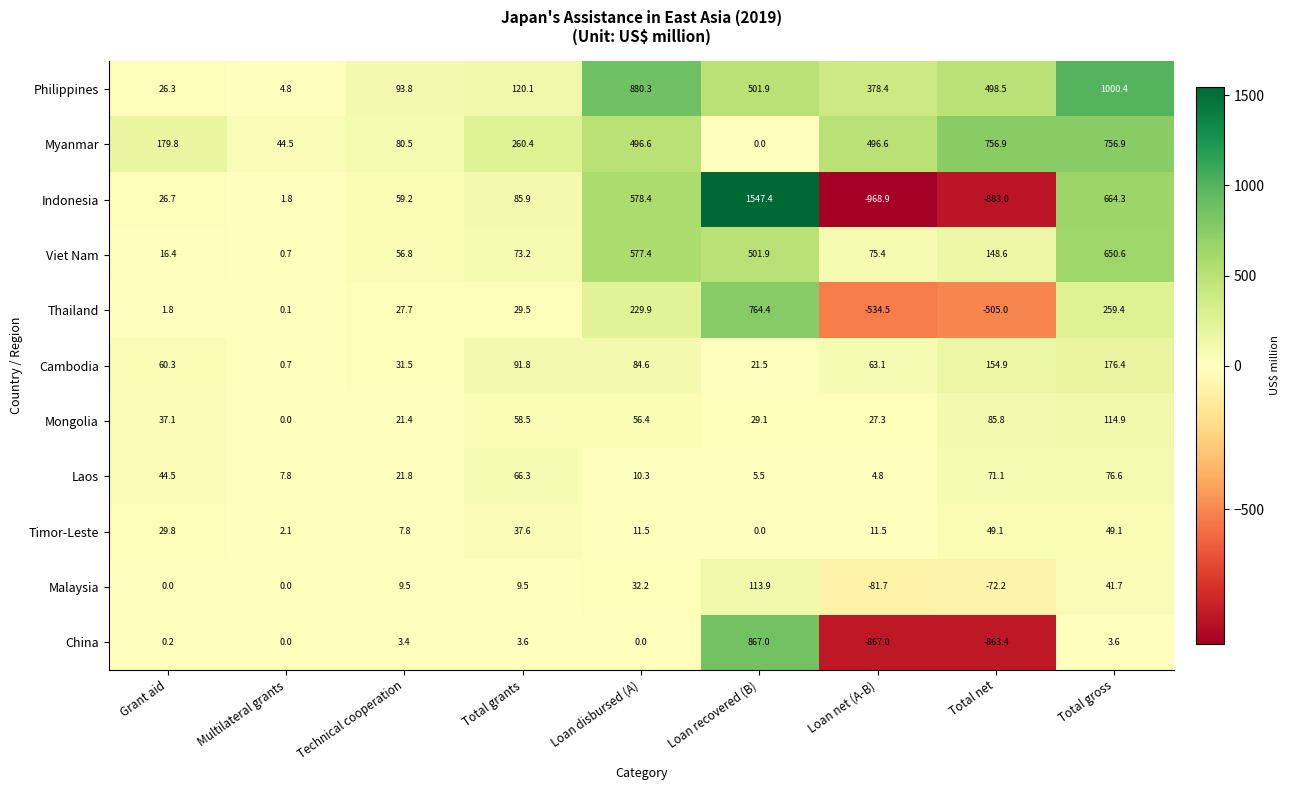

What is the greatest value displayed?

1547.4